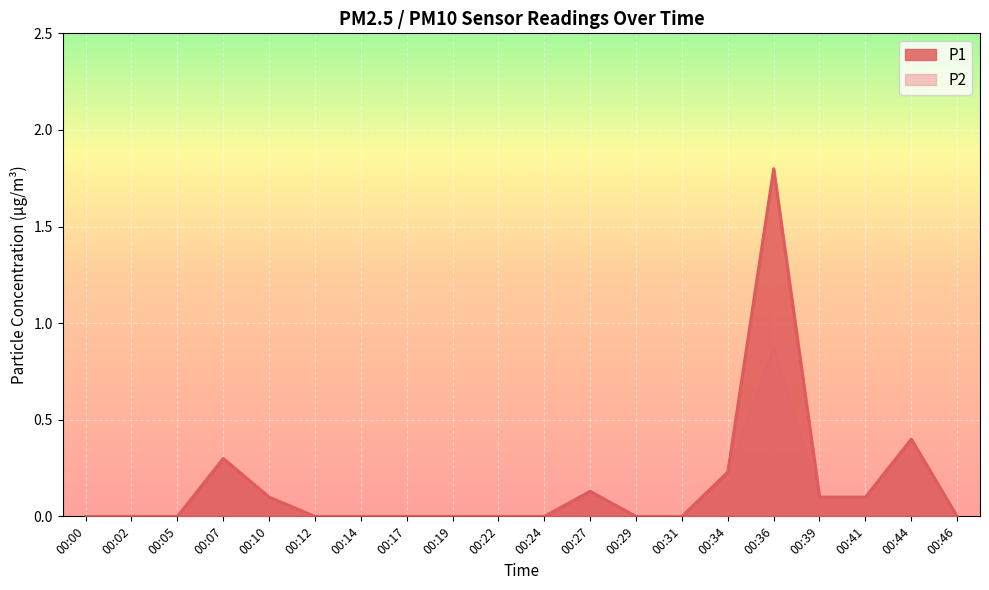

Which label corresponds to the smallest value in the chart?

00:00